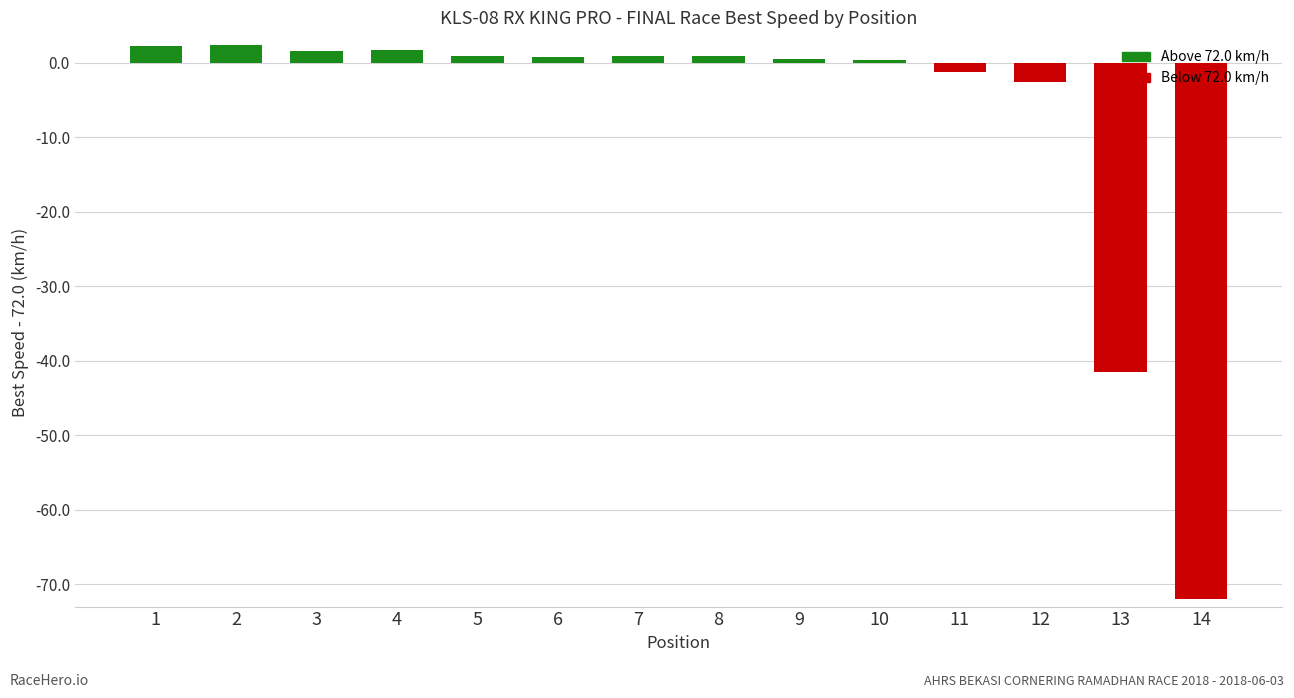

What is the value of the 1st bar from the left?

2.3